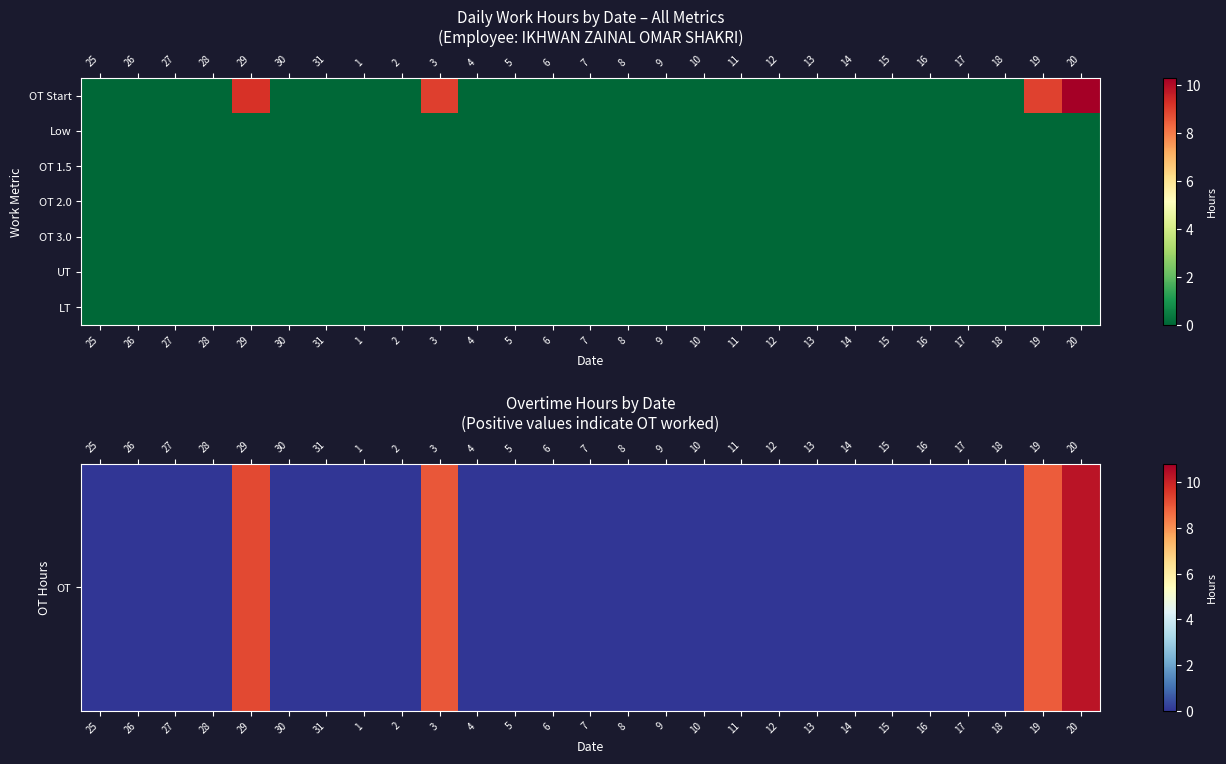

At how many categories does at least one series exceed 4?

4